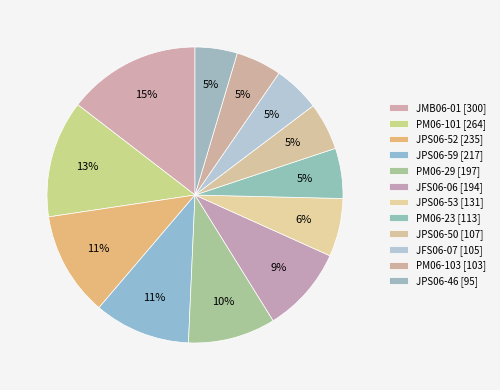

How many segments does this pie chart have?

12